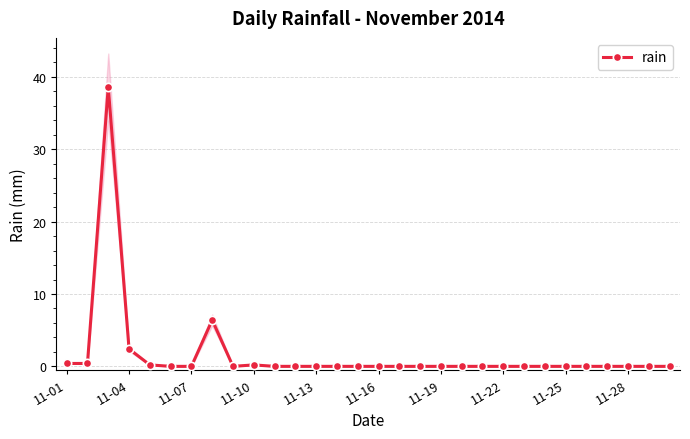

What position from the left is 23?

24